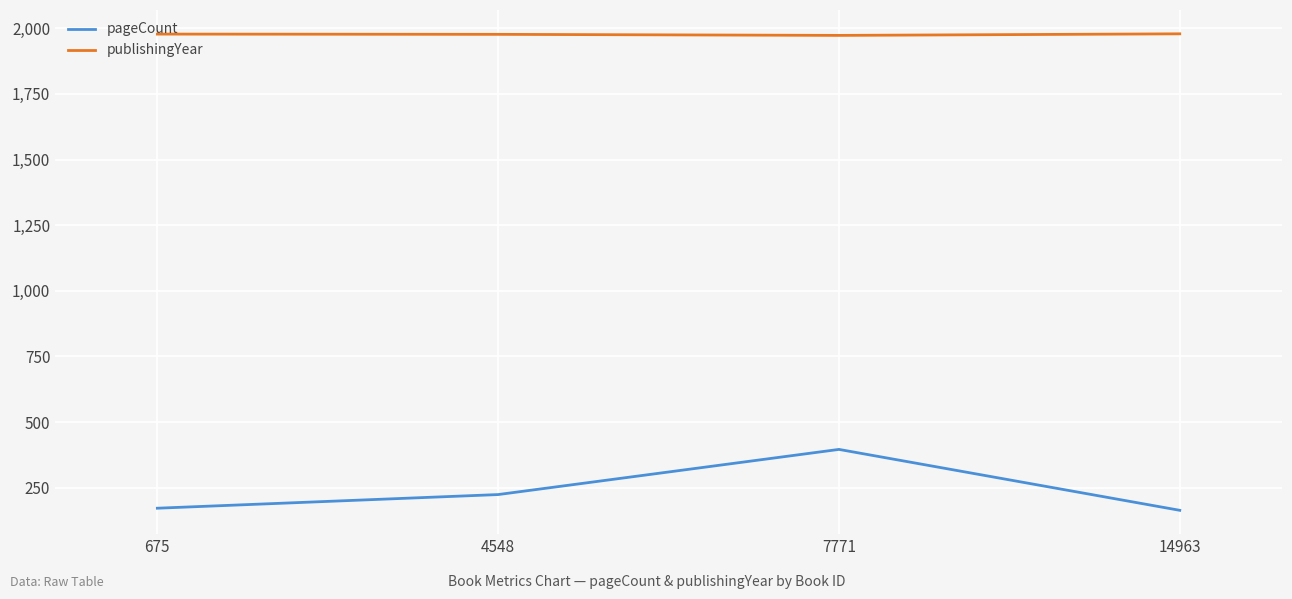

Which series has the largest total across all categories?

publishingYear